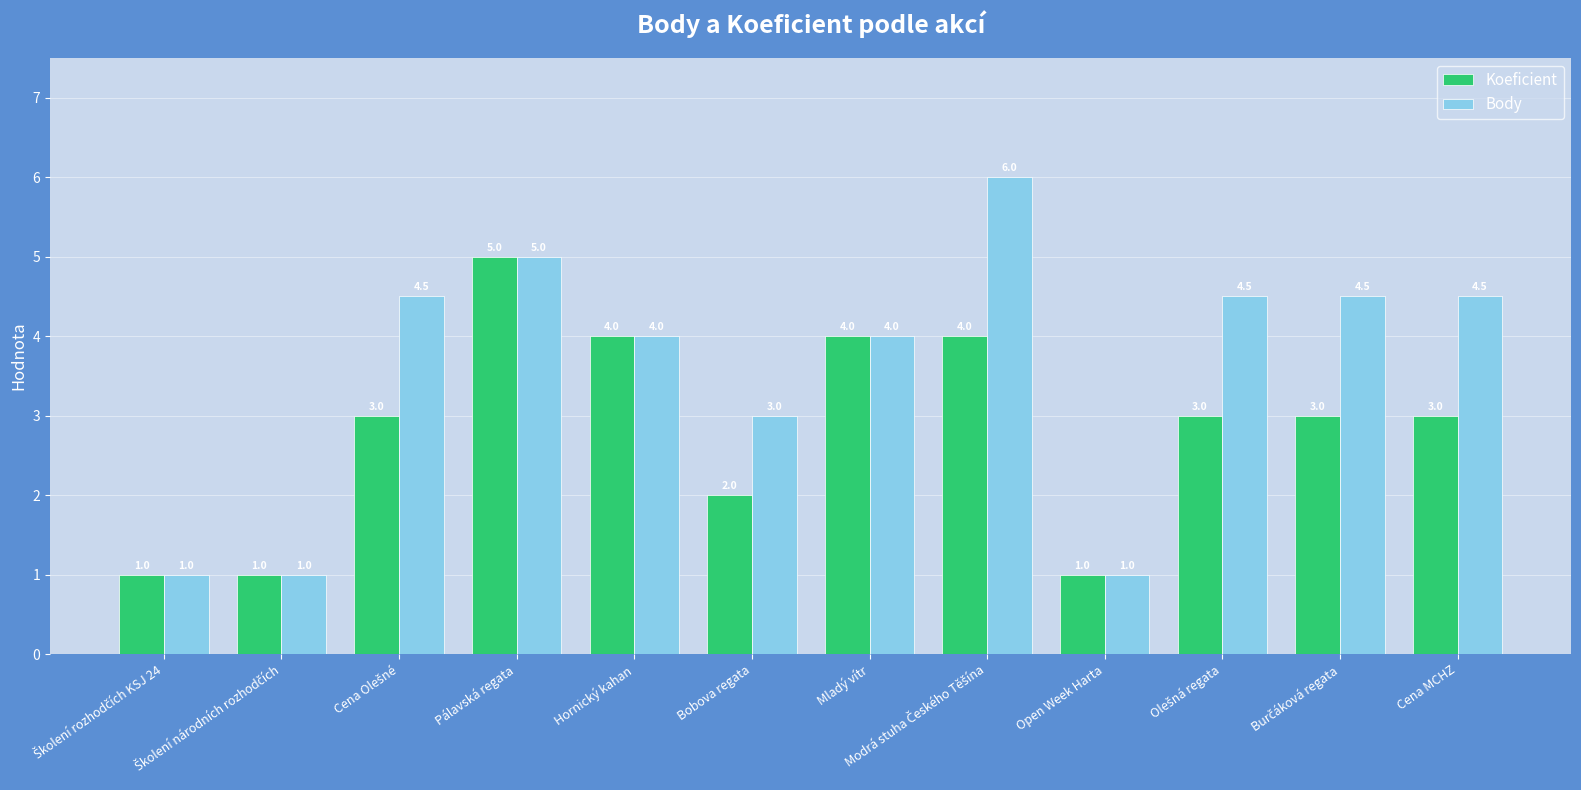

How many values in the Body series are below 4?

4